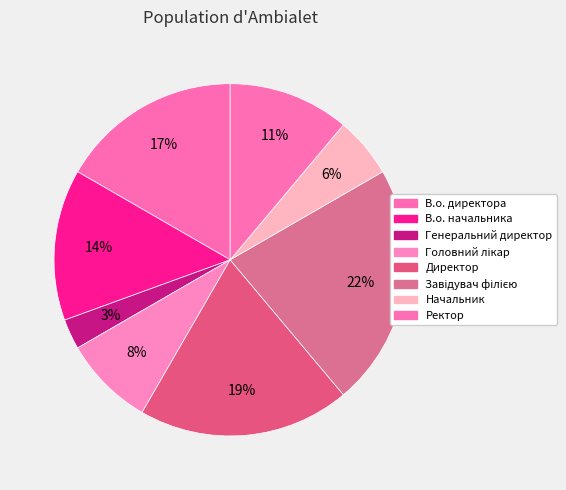

To the nearest percent, what percentage of the pie is Генеральний директор?

3%